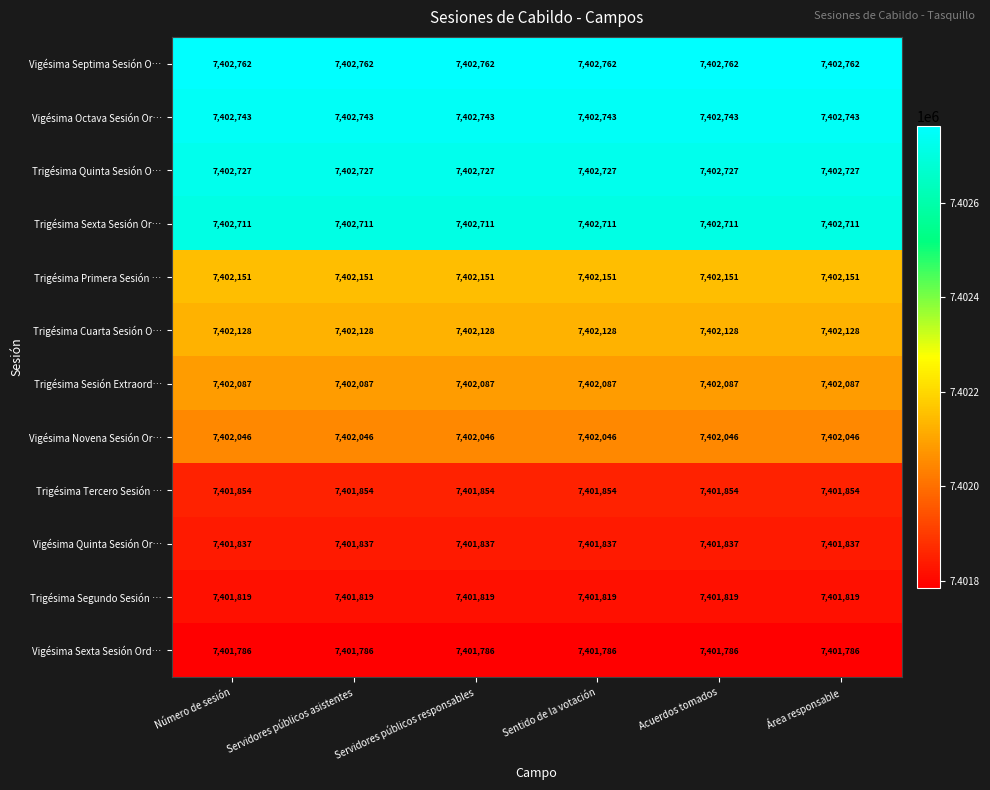

Which series has the largest total across all categories?

Vigésima Septima Sesión O…